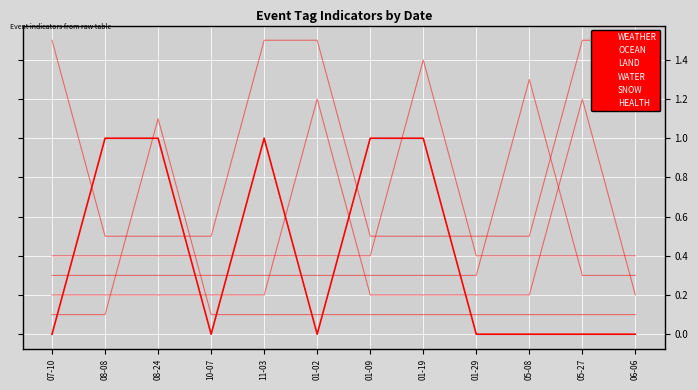

Between which two adjacent categories do LAND and WEATHER first intersect?

07-10 and 08-08